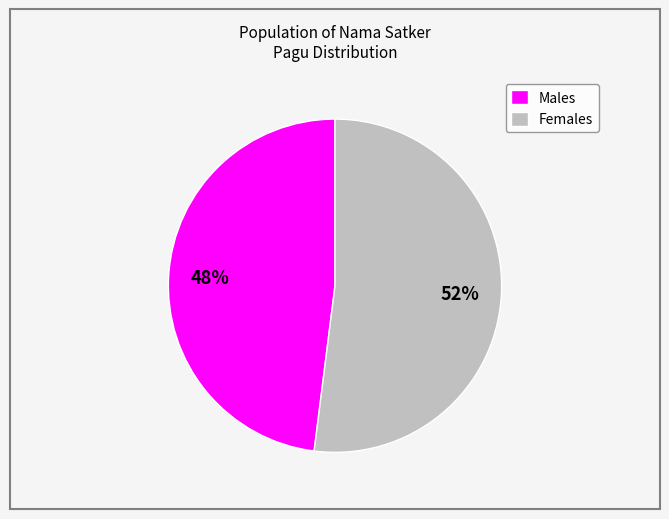

Which slice is the smallest?

Males